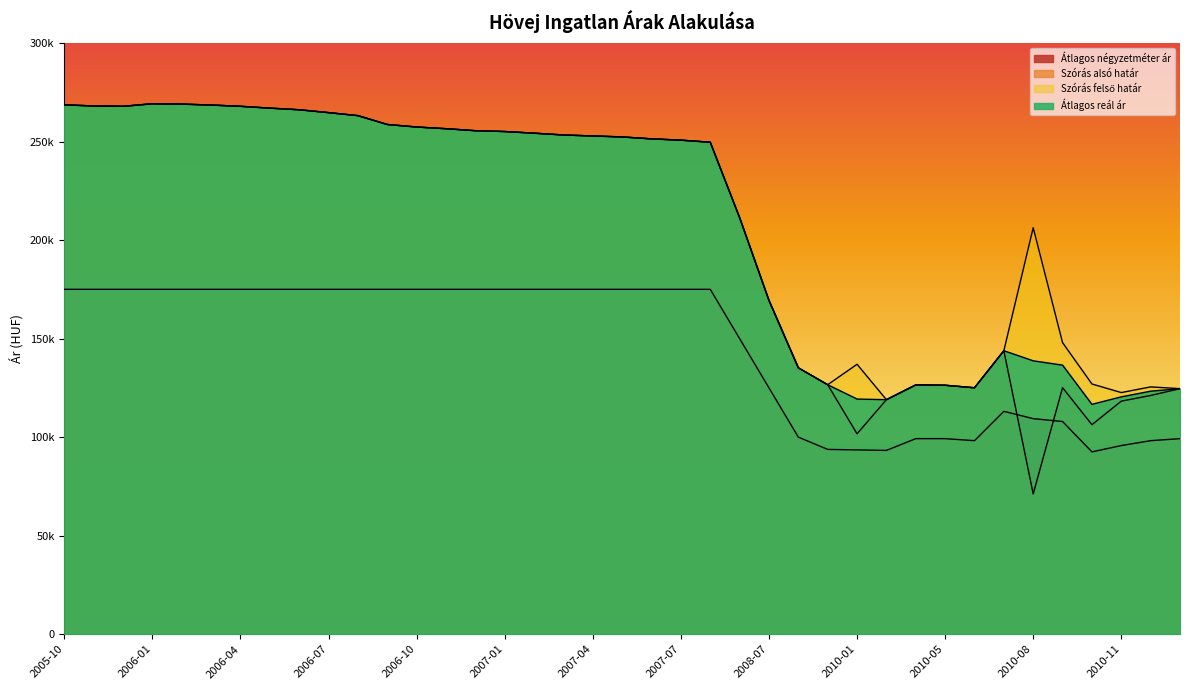

True or false: Szórás felső határ has more than 0 interior local peaks.

True